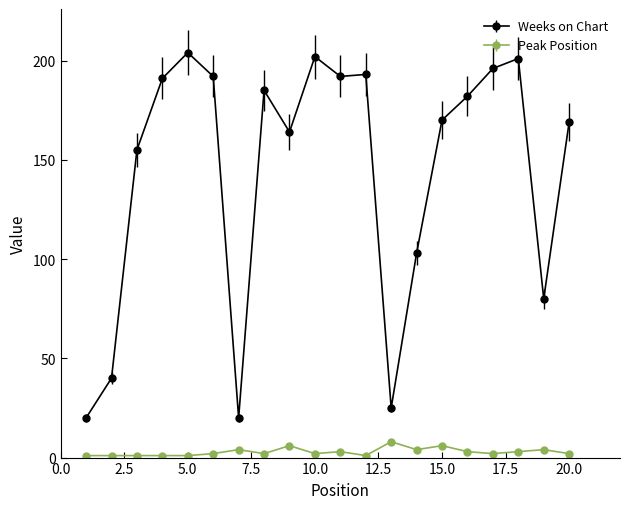

True or false: Peak Position and Weeks on Chart intersect in this chart.

False